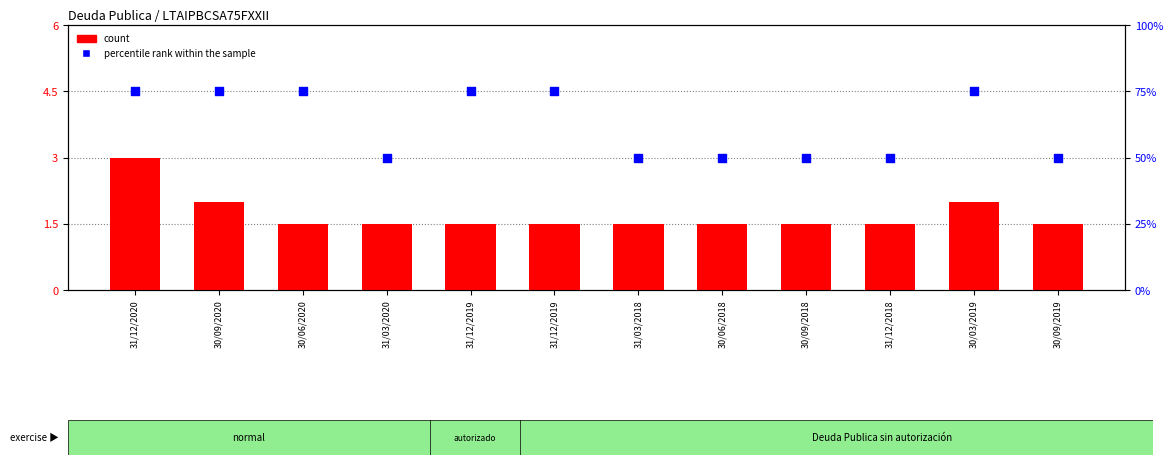

At which category is the sum across all series the highest?

31/12/2020